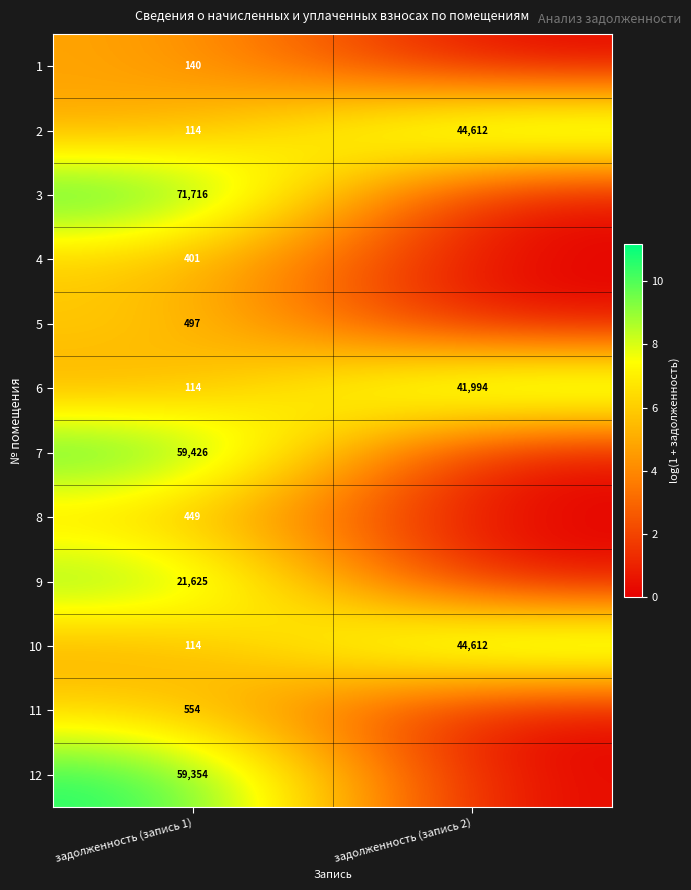

Rank the categories by 2 value from lowest to highest.

задолженность (запись 1), задолженность (запись 2)